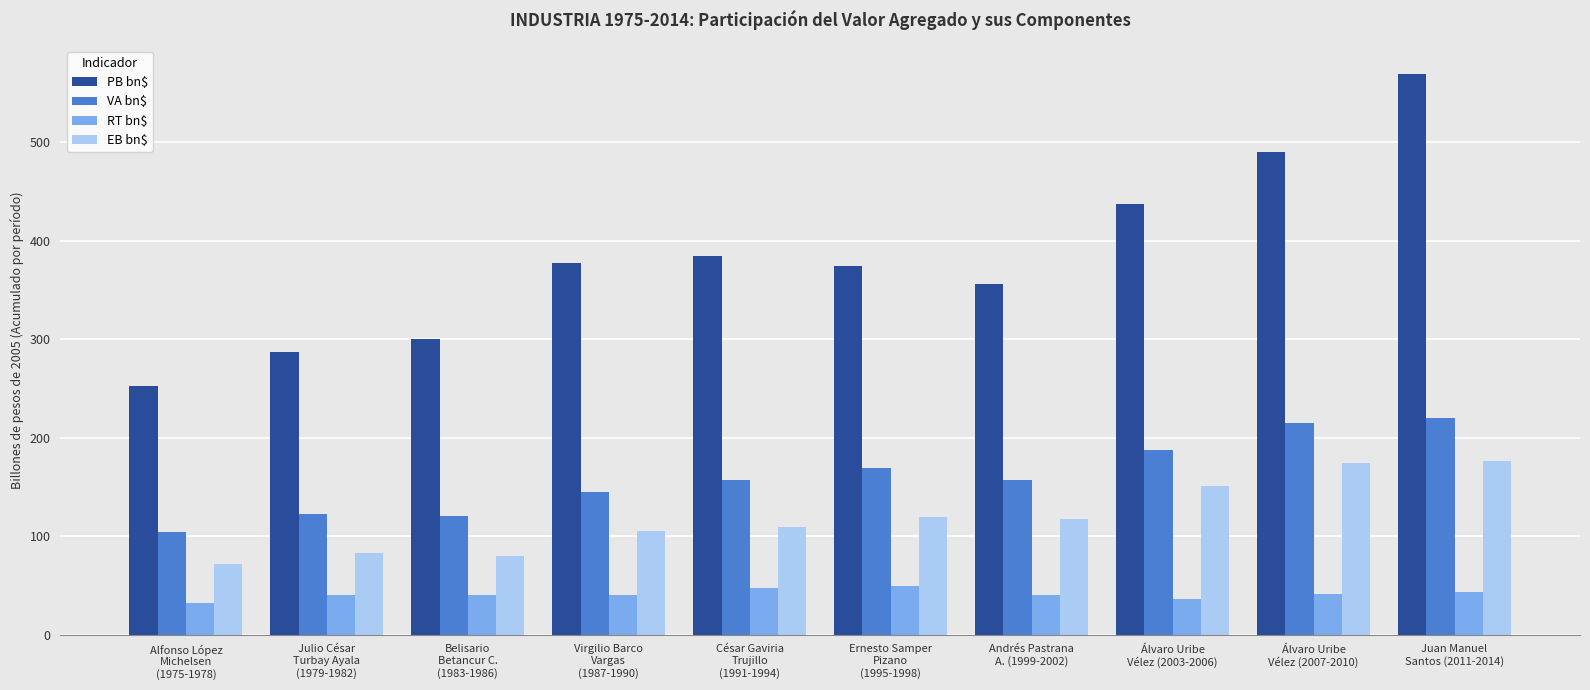

Which series changed the most between Julio César
Turbay Ayala
(1979-1982) and Juan Manuel
Santos (2011-2014)?

PB bn$